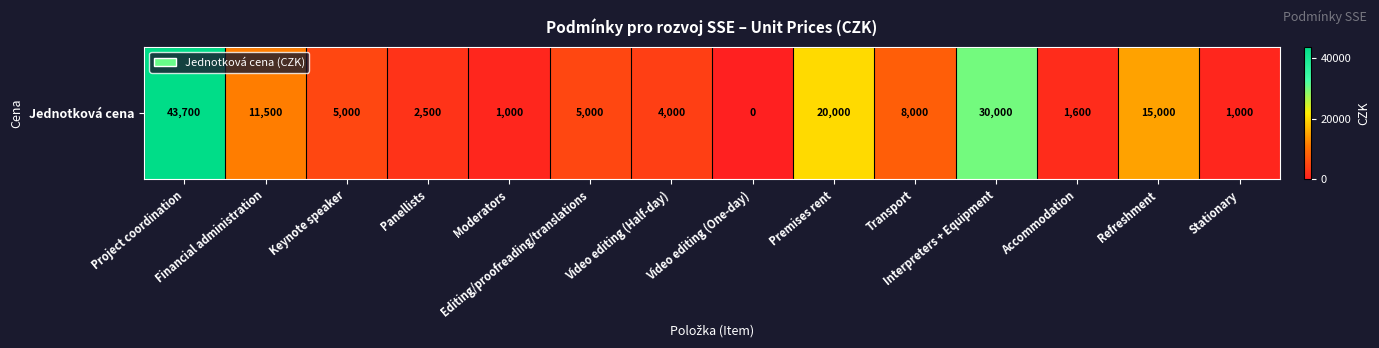

Rank the categories by value from highest to lowest.

Project coordination, Interpreters + Equipment, Premises rent, Refreshment, Financial administration, Transport, Keynote speaker, Editing/proofreading/translations, Video editing (Half-day), Panellists, Accommodation, Moderators, Stationary, Video editing (One-day)